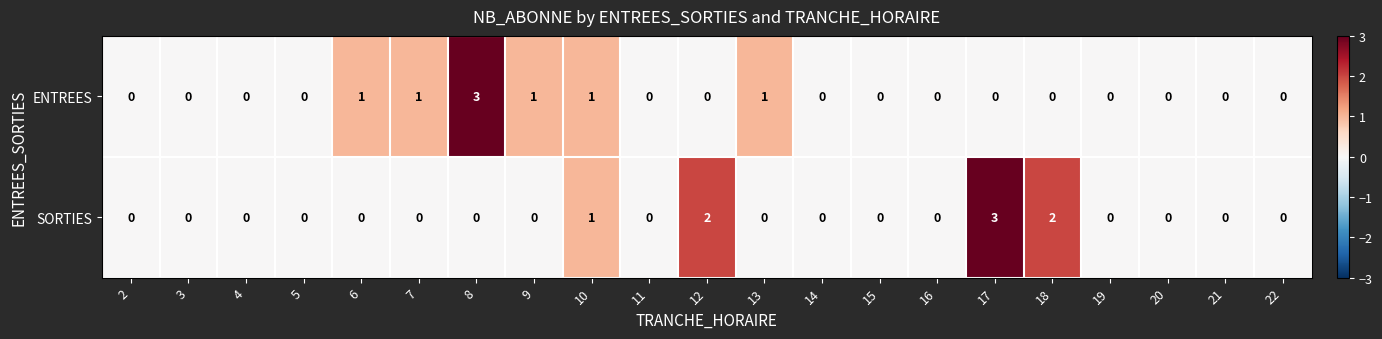

What is the highest value of the SORTIES series?

3